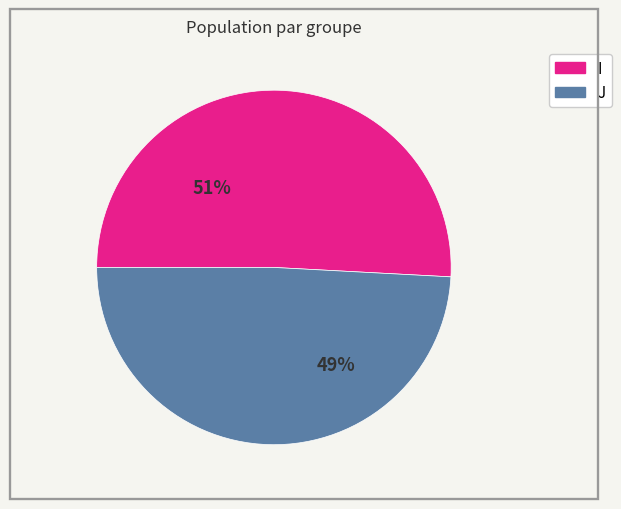

What is the majority slice?

I